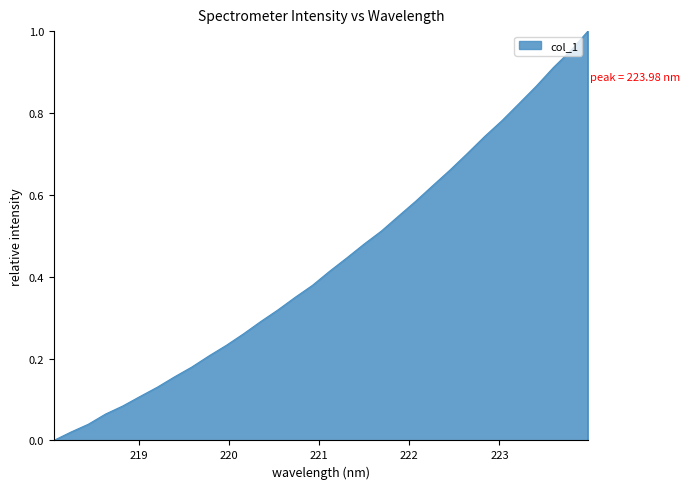

True or false: there are more than 2 points higher than both neighbors.

False